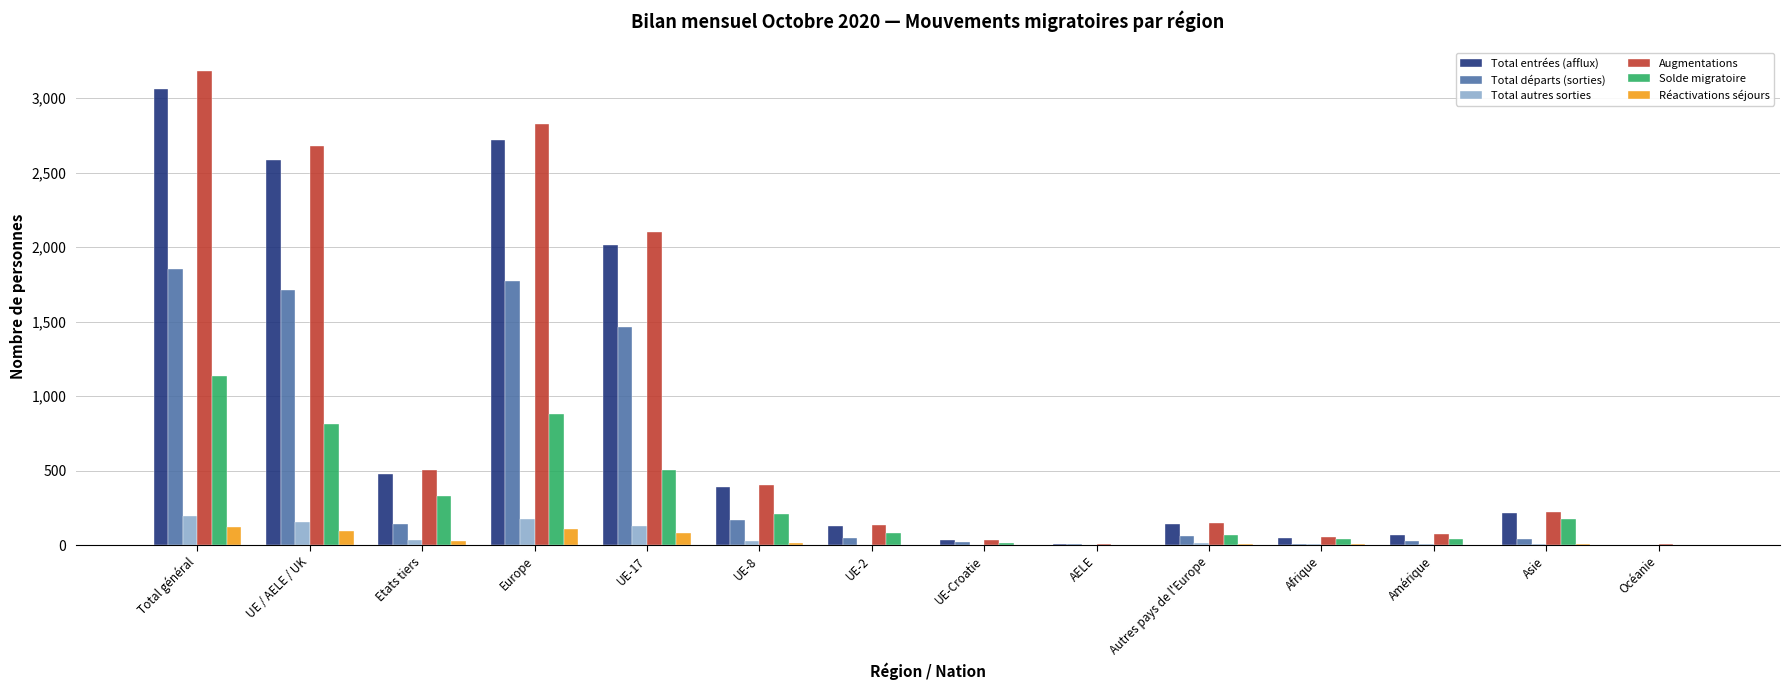

The Total départs (sorties) series shows 1709 at UE / AELE / UK. True or false?

True